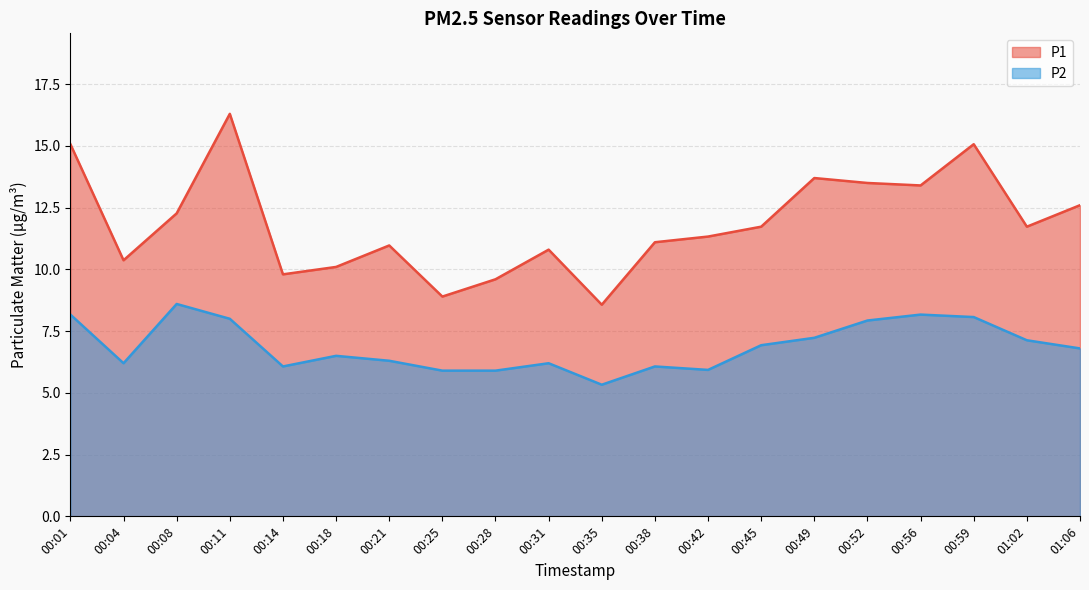

What is the label of the 5th point from the right?

00:52